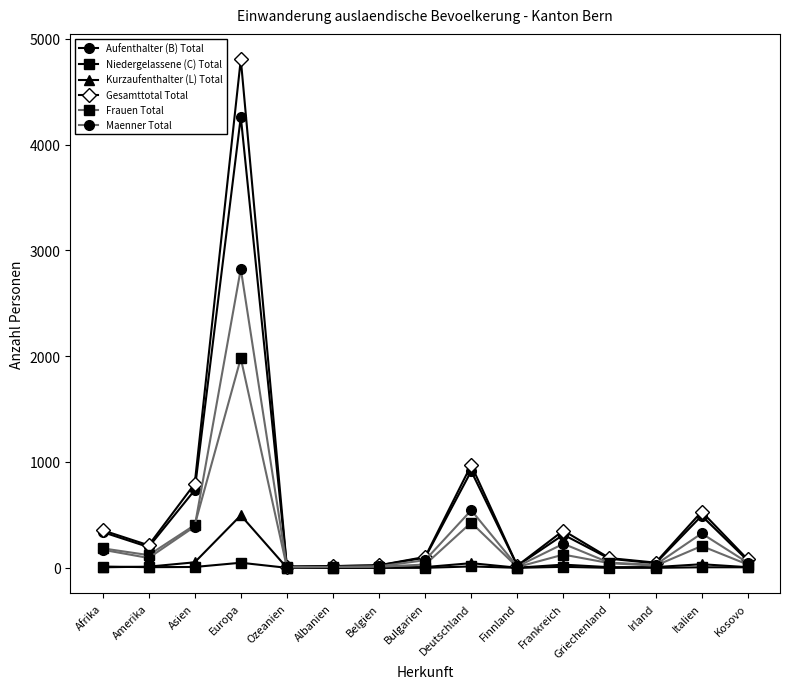

Where is the first local maximum for Gesamttotal Total?

Europa